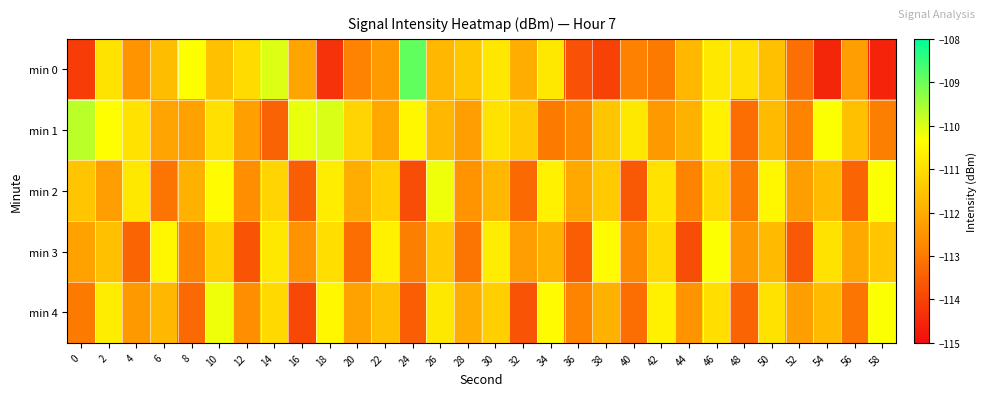

At which category does the chart reach its peak across all series?

24